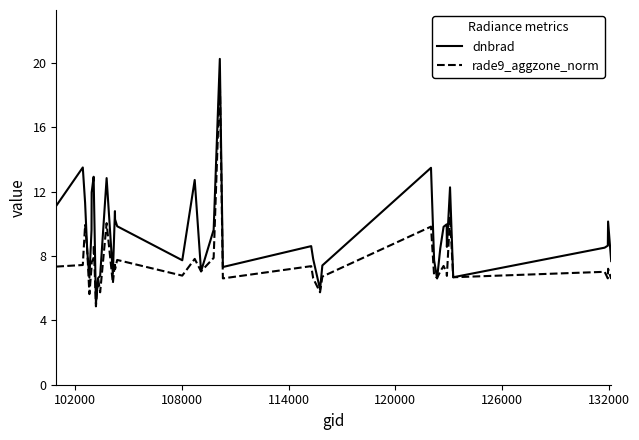

List the series in order of their overall mean, highest first.

dnbrad, rade9_aggzone_norm